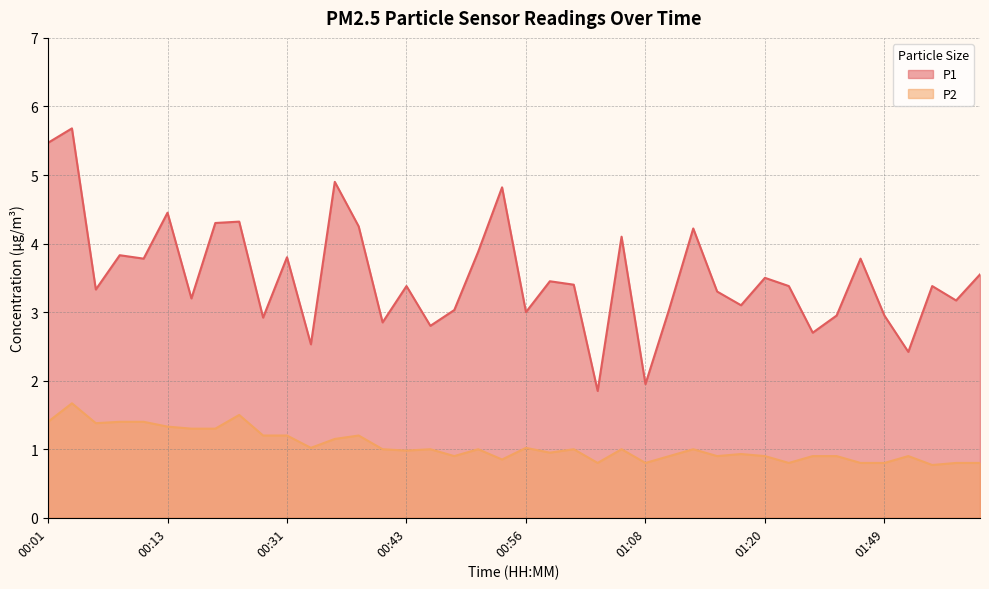

Reading right to left, extract all data points from this chart.

P1: 02:01=3.5	01:58=3.2	01:56=3.4	01:51=2.4	01:49=3.0	01:46=3.8	01:44=3.0	01:33=2.7	01:30=3.4	01:20=3.5	01:18=3.1	01:15=3.3	01:13=4.2	01:10=3.0	01:08=1.9	01:05=4.1	01:03=1.9	01:01=3.4	00:58=3.5	00:56=3.0	00:53=4.8	00:51=3.9	00:48=3.0	00:46=2.8	00:43=3.4	00:41=2.9	00:39=4.2	00:36=4.9	00:34=2.5	00:31=3.8	00:23=2.9	00:21=4.3	00:18=4.3	00:16=3.2	00:13=4.5	00:11=3.8	00:08=3.8	00:06=3.3	00:03=5.7	00:01=5.5
P2: 02:01=0.8	01:58=0.8	01:56=0.8	01:51=0.9	01:49=0.8	01:46=0.8	01:44=0.9	01:33=0.9	01:30=0.8	01:20=0.9	01:18=0.9	01:15=0.9	01:13=1.0	01:10=0.9	01:08=0.8	01:05=1.0	01:03=0.8	01:01=1.0	00:58=0.9	00:56=1.0	00:53=0.8	00:51=1.0	00:48=0.9	00:46=1.0	00:43=1.0	00:41=1.0	00:39=1.2	00:36=1.1	00:34=1.0	00:31=1.2	00:23=1.2	00:21=1.5	00:18=1.3	00:16=1.3	00:13=1.3	00:11=1.4	00:08=1.4	00:06=1.4	00:03=1.7	00:01=1.4